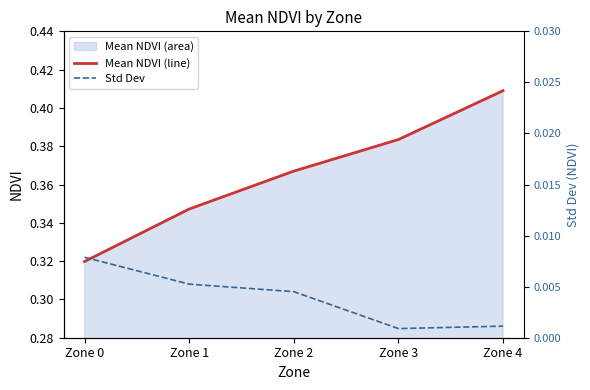

Which series has the largest range (max minus min)?

Mean NDVI (line)